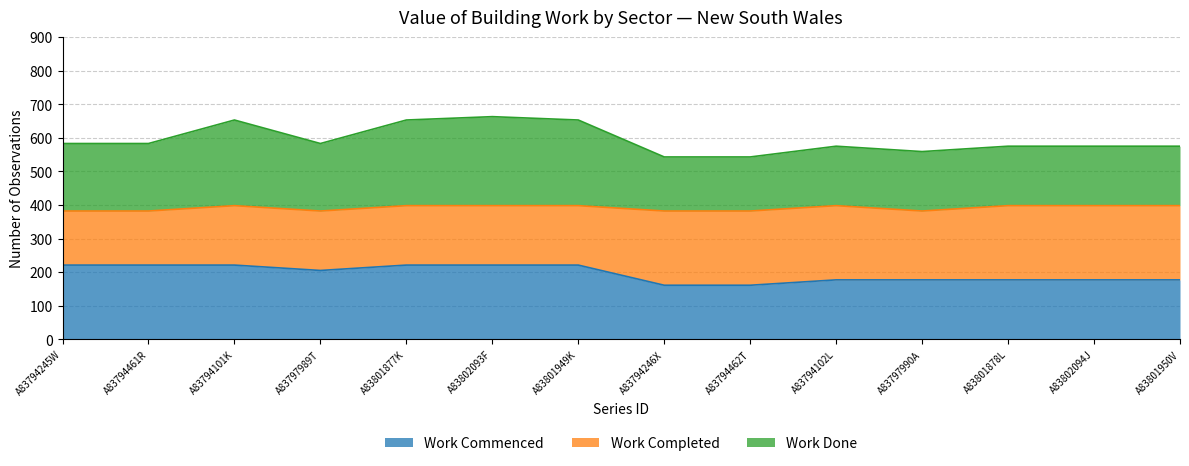

What is the total value across all series at A83794102L?

575